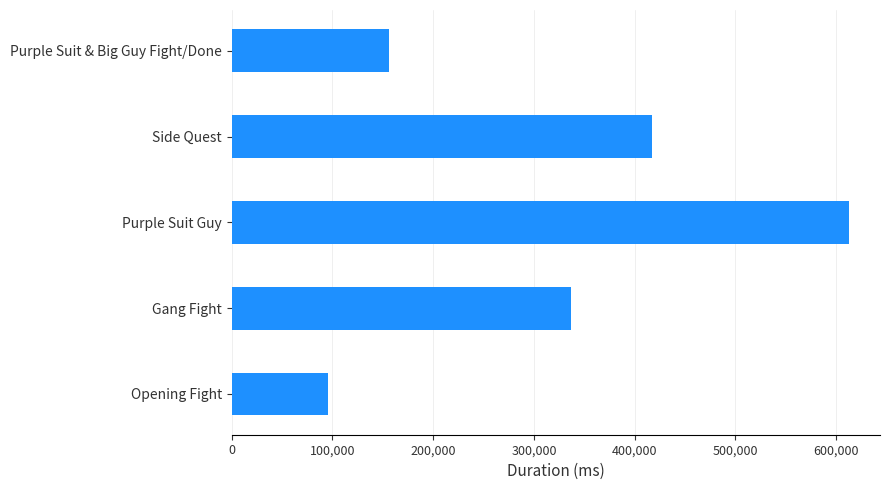

What is the maximum value shown in the chart?

612796